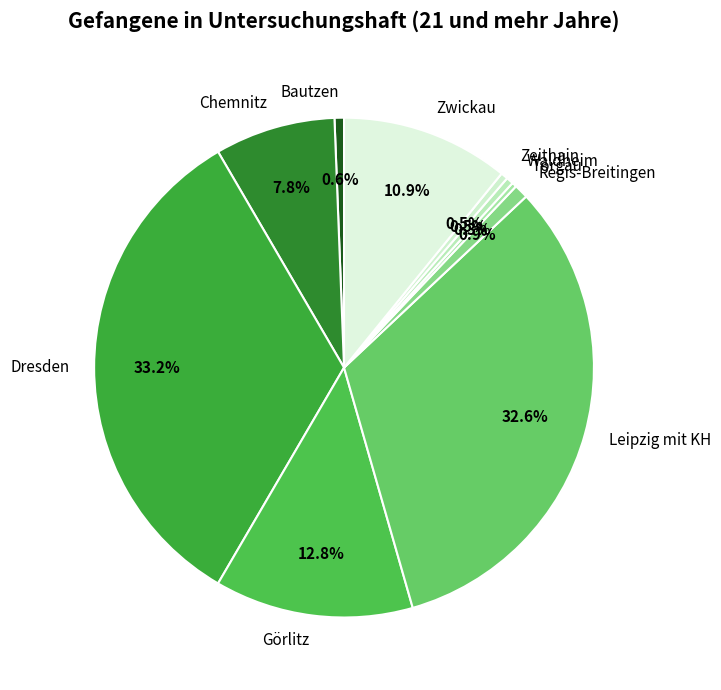

How many segments does this pie chart have?

10